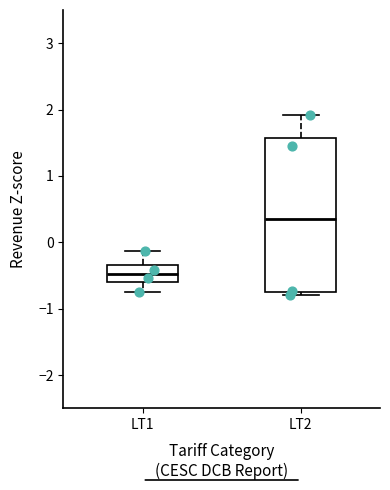

Where does the median line of the box for LT2 sit on the y-axis? The values are not printed on the chart, so give them approximately, as read against the axis.

0.4